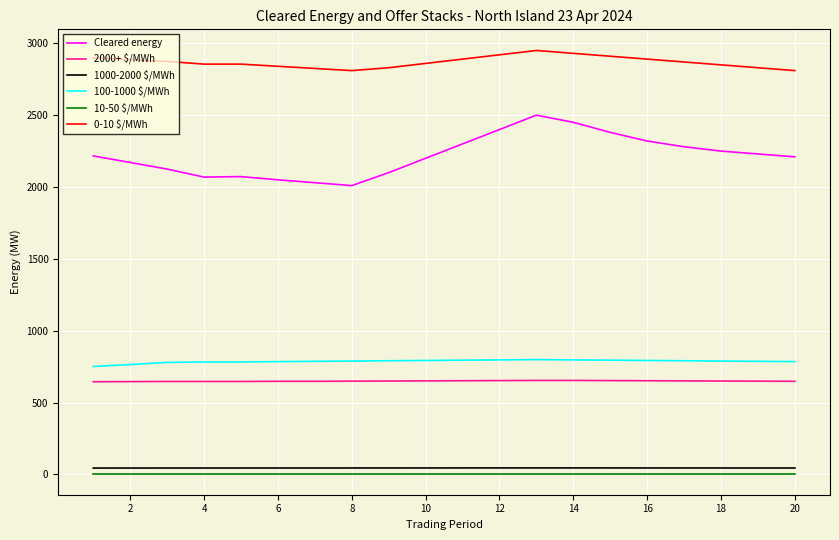

Which series has the widest spread of values?

Cleared energy